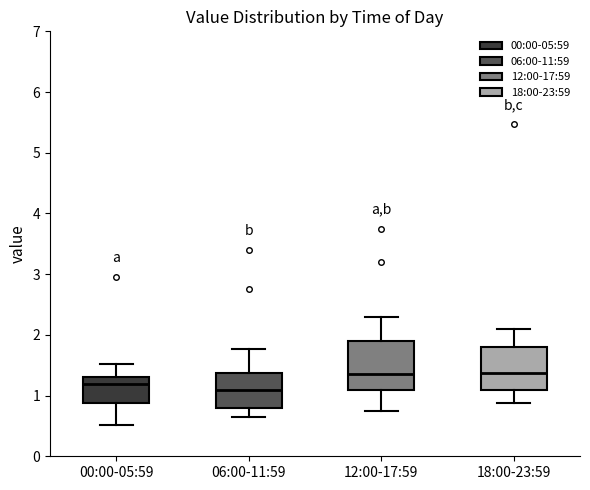

Where is the lower edge of the box for 00:00-05:59 on the y-axis? The values are not printed on the chart, so give them approximately, as read against the axis.

0.9